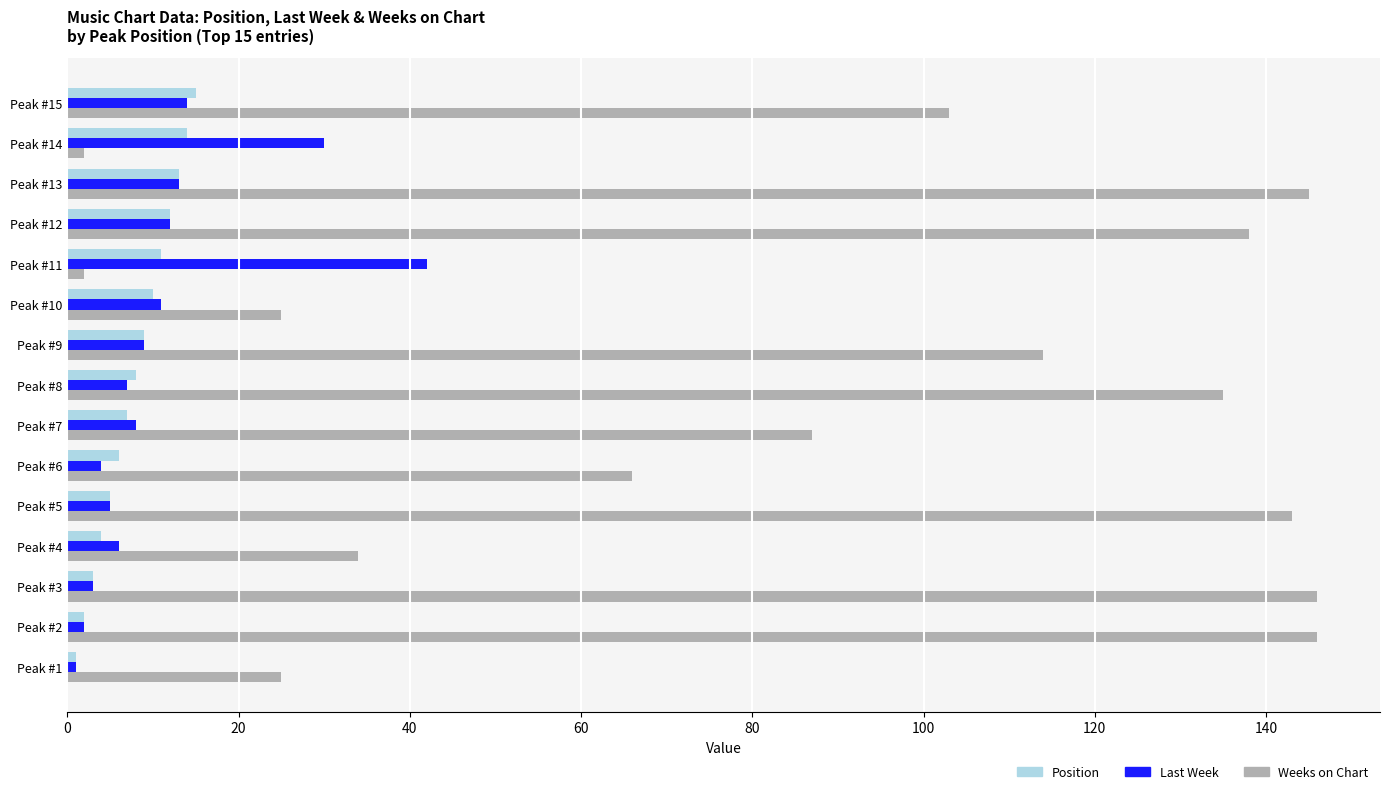

What is the sum of all Last Week values?

167